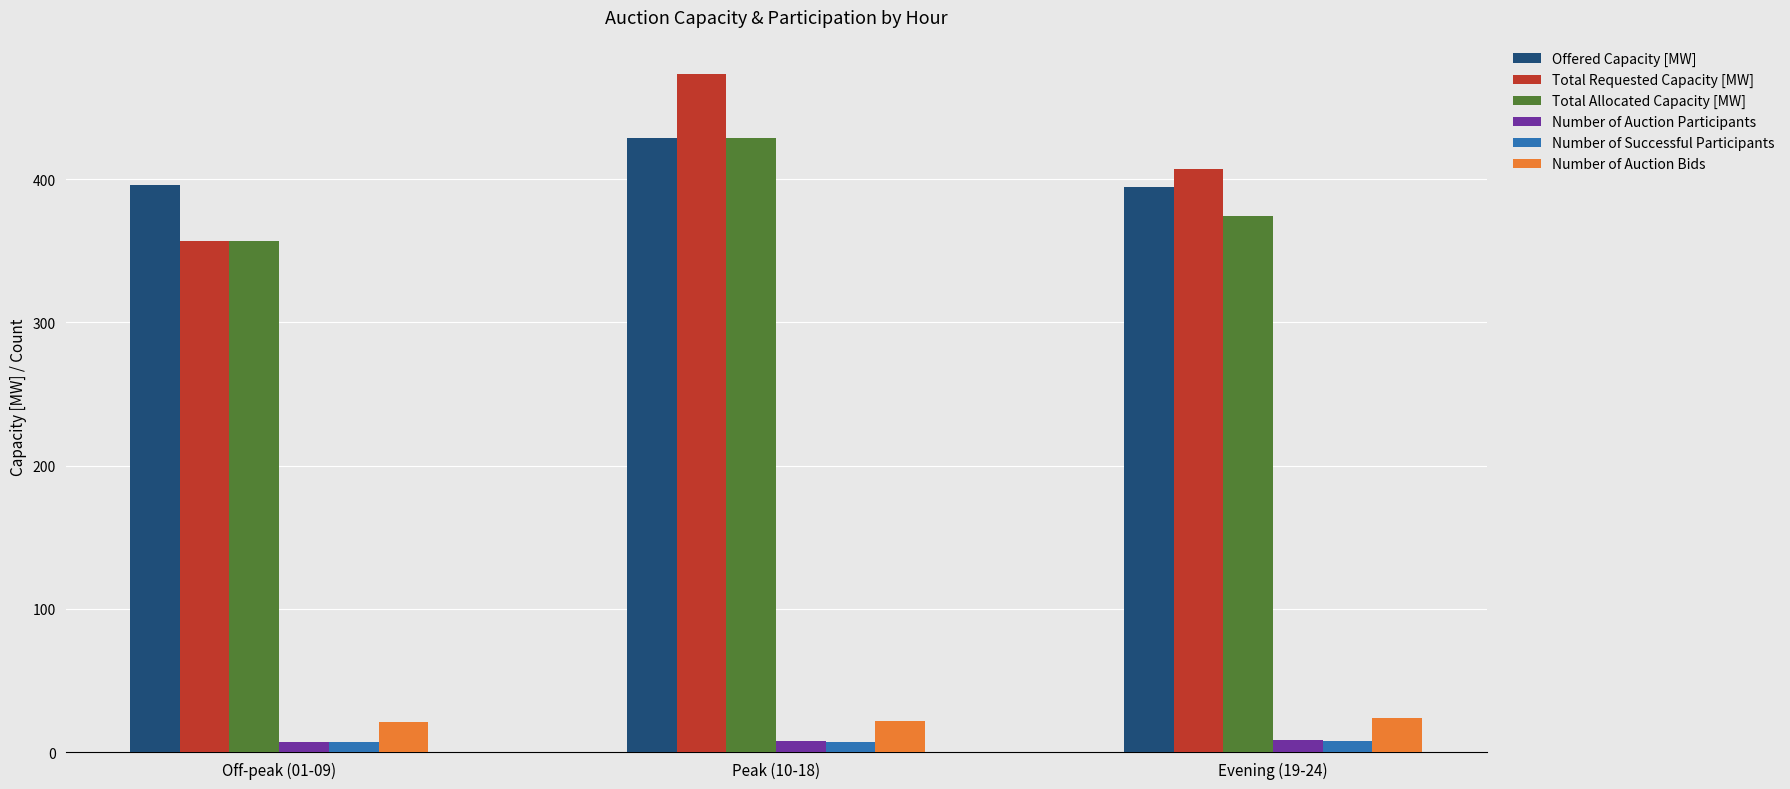

What is the minimum value shown in the chart?

7.0